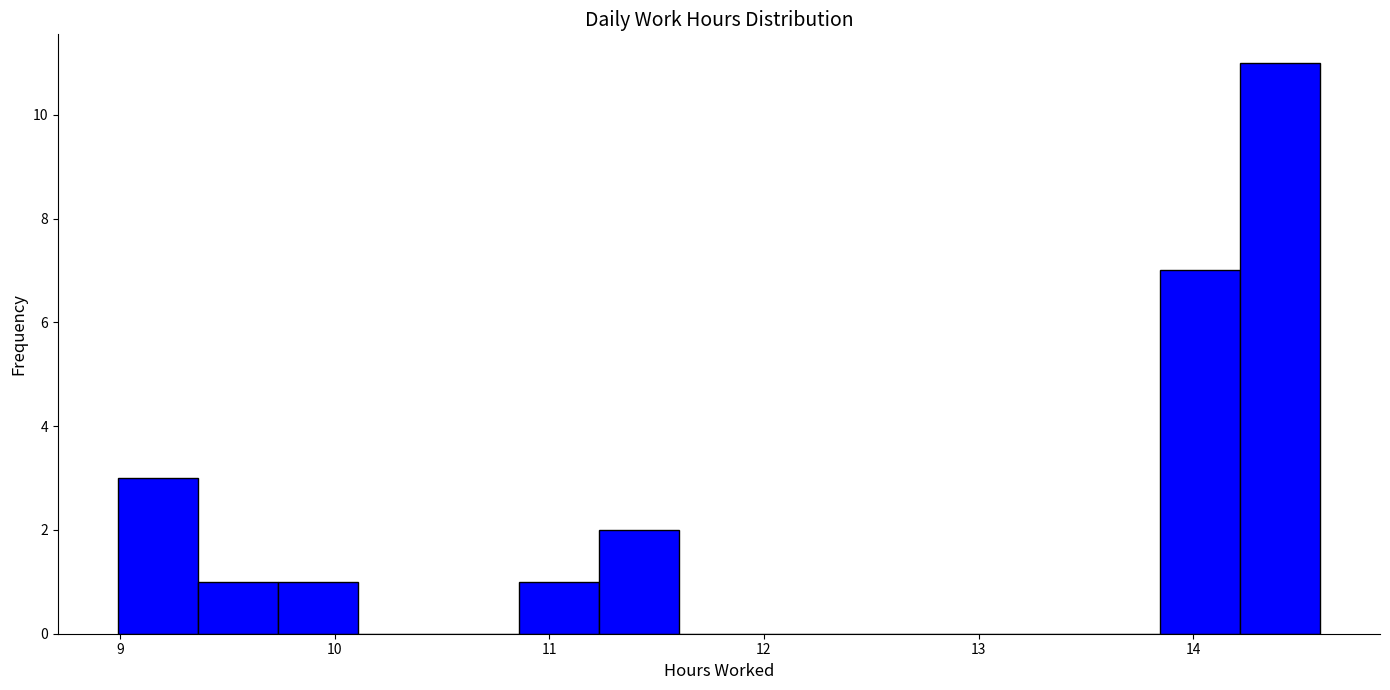

Read against the x-axis, roughly where is the centre of the tallest bar?

14.4